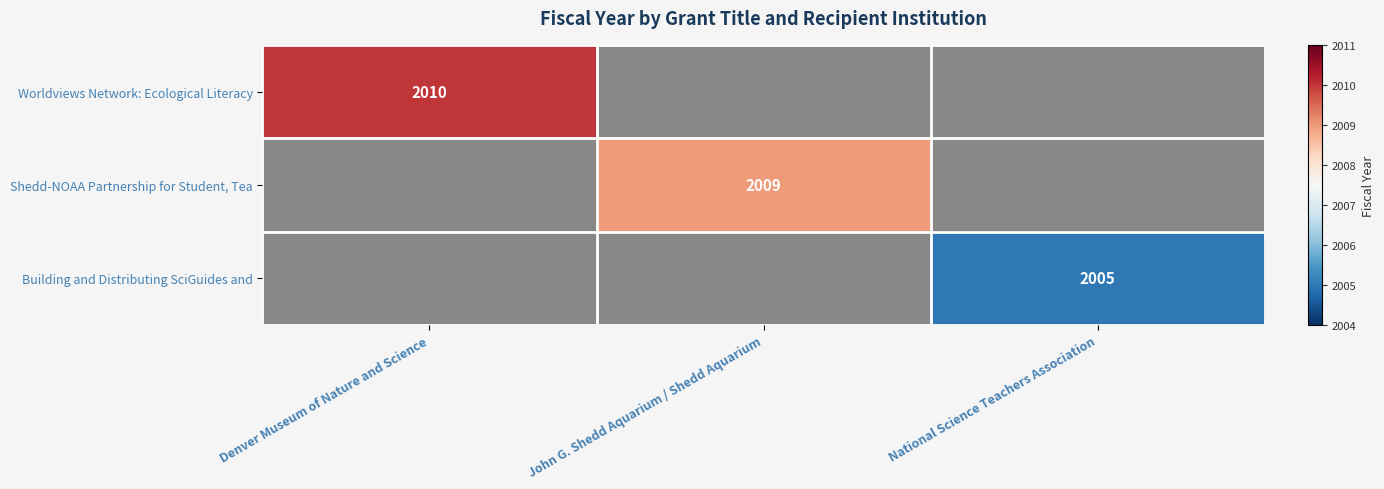

Is the value of Shedd-NOAA Partnership for Student, Tea at John G. Shedd Aquarium / Shedd Aquarium greater than the value of Building and Distributing SciGuides and at National Science Teachers Association?

Yes